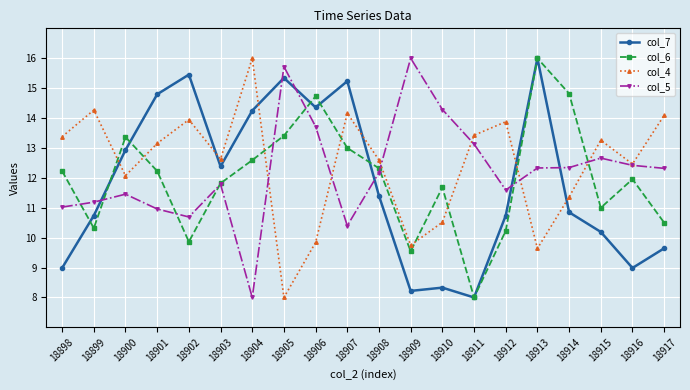

True or false: col_4 has a value of 17.4 at 18909.

False